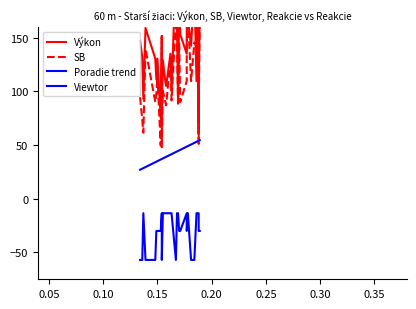

Which series has the largest total across all categories?

Výkon